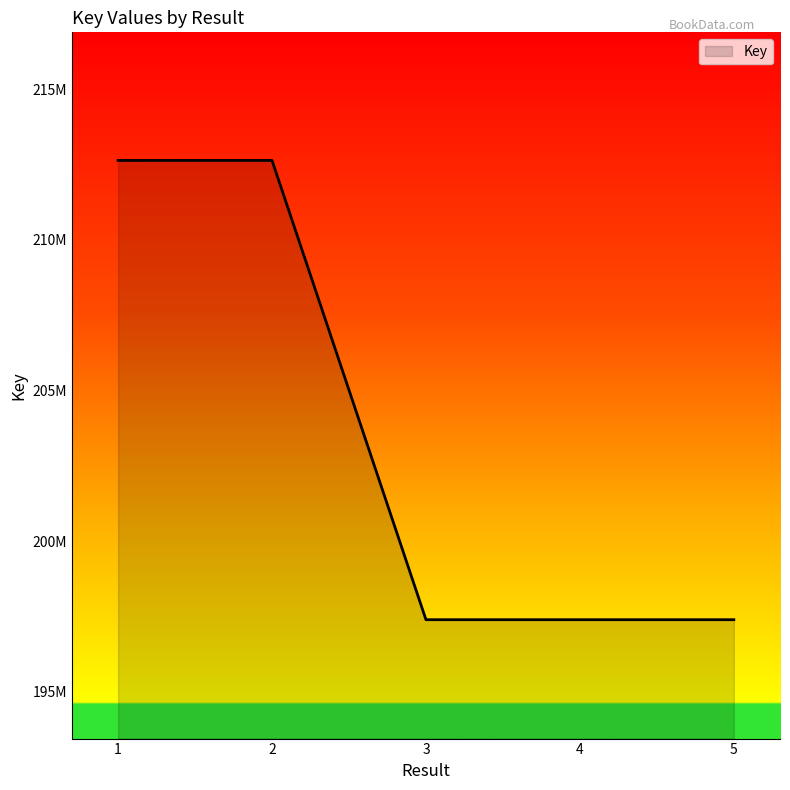

Is it true that the value at 1 is 212638842?

True